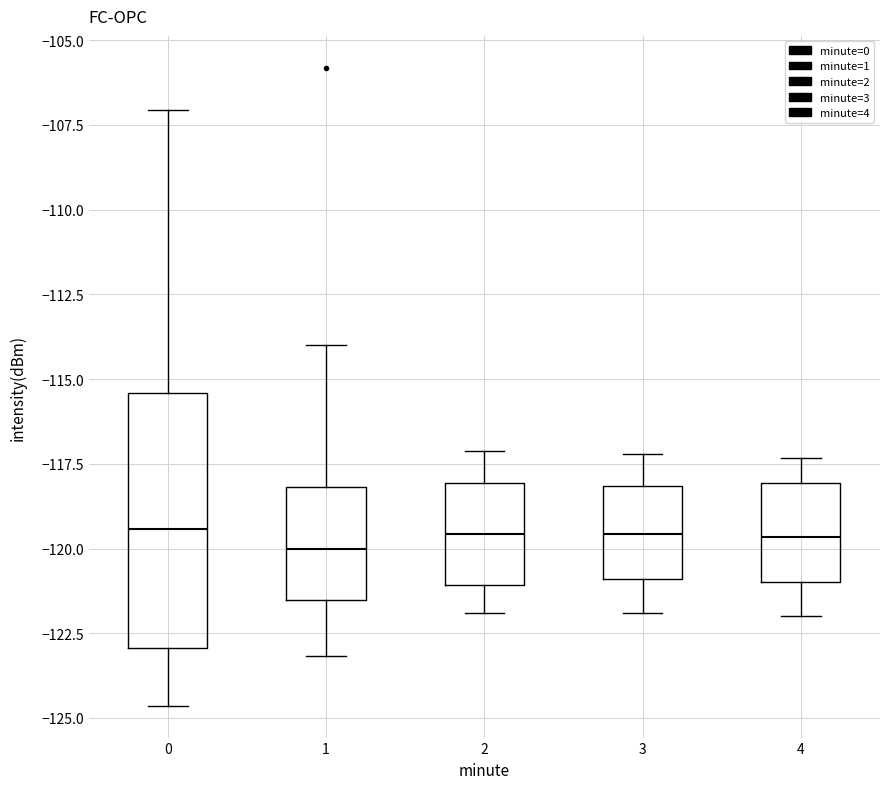

Reading left to right, transcribe this box plot: for each box, give where its median line is, the range the box spans, and where its two whiskers end, as read against the y-axis. The values are not printed on the chart, so give them approximately, as read against the axis.

0: median -119.5, box -123.0 to -115.5, whiskers -124.5 to -107.0
1: median -120.0, box -121.5 to -118.0, whiskers -123.0 to -114.0
2: median -119.5, box -121.0 to -118.0, whiskers -122.0 to -117.0
3: median -119.5, box -121.0 to -118.0, whiskers -122.0 to -117.0
4: median -119.5, box -121.0 to -118.0, whiskers -122.0 to -117.5